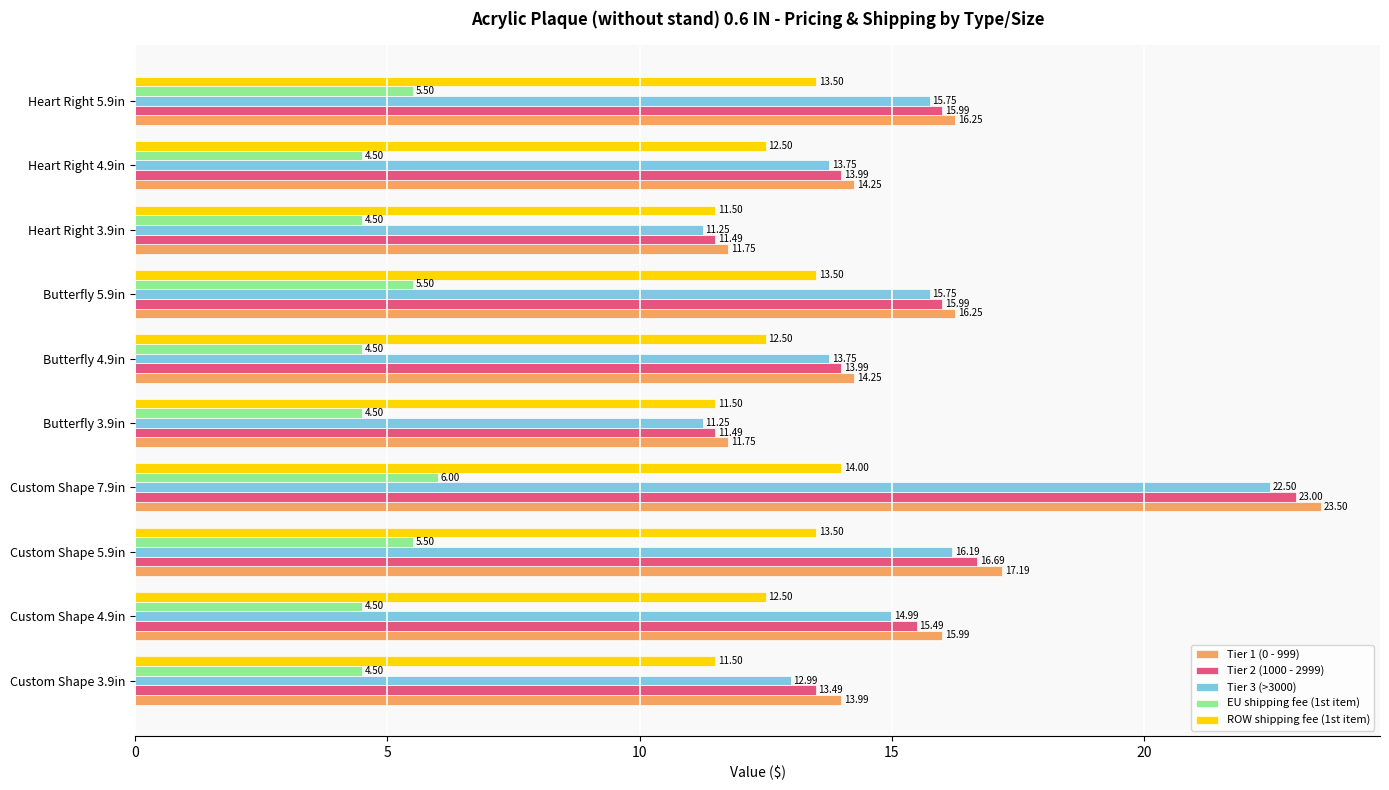

Which series has the widest spread of values?

Tier 1 (0 - 999)